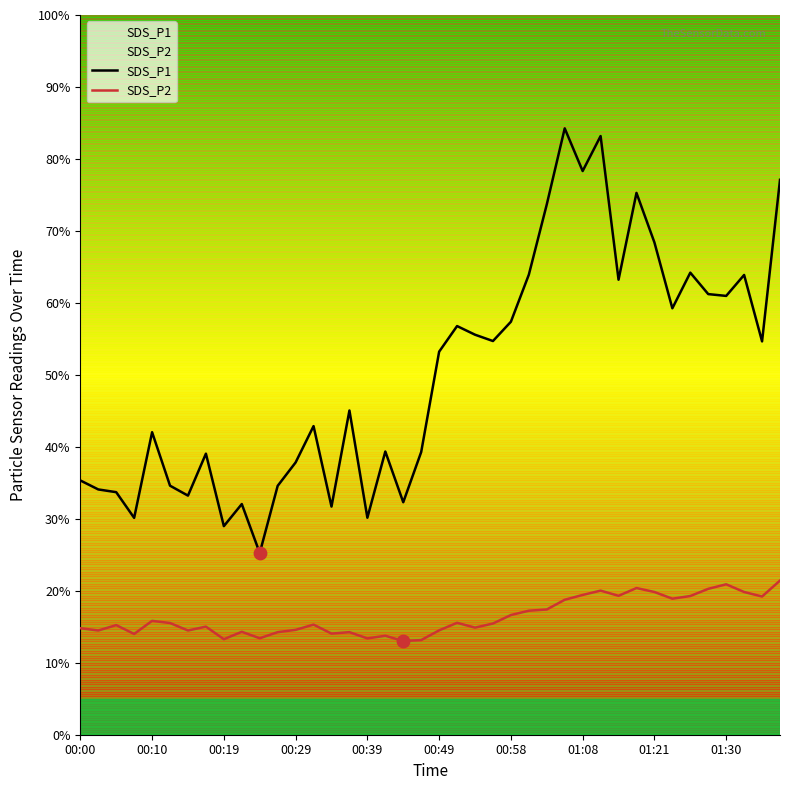

Which series has the largest total across all categories?

SDS_P1